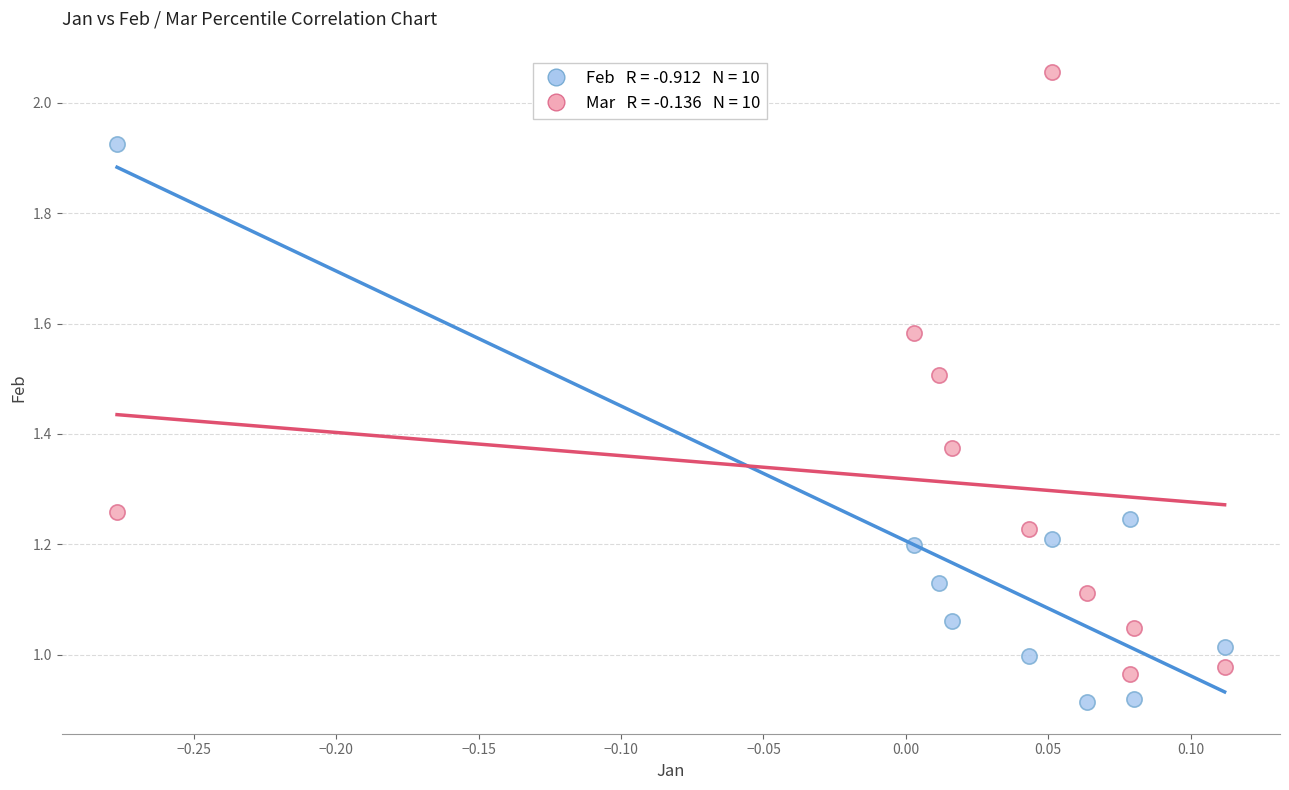

Across all data points, what is the range of X values (max minus min)?

0.4